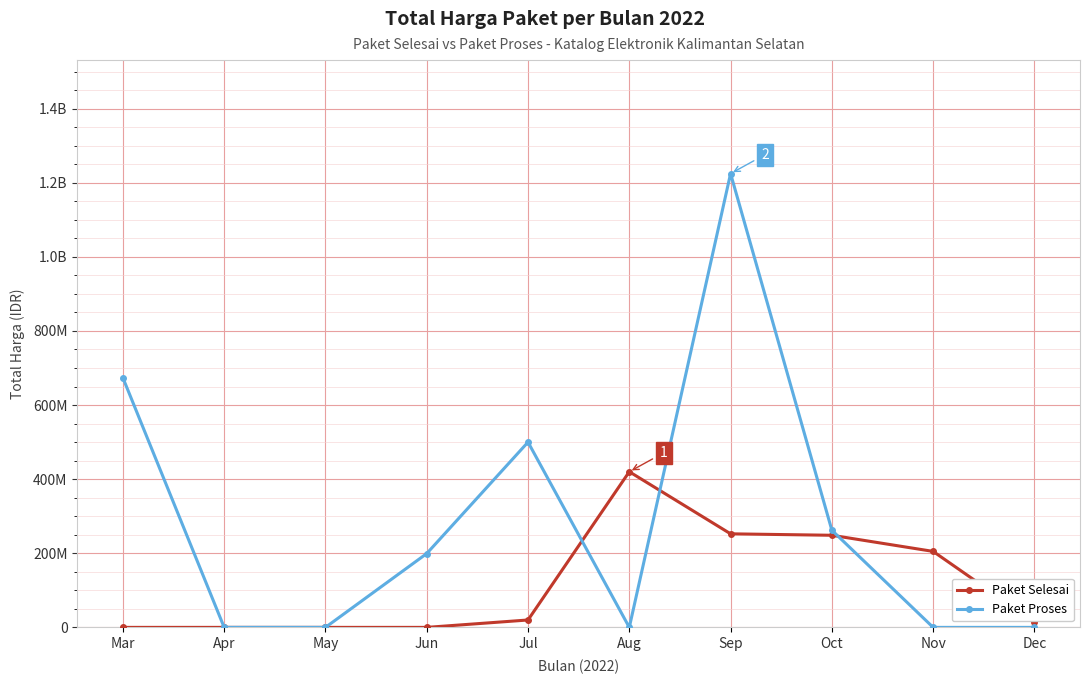

Where does the Paket Proses series first go above 199200000?

Mar